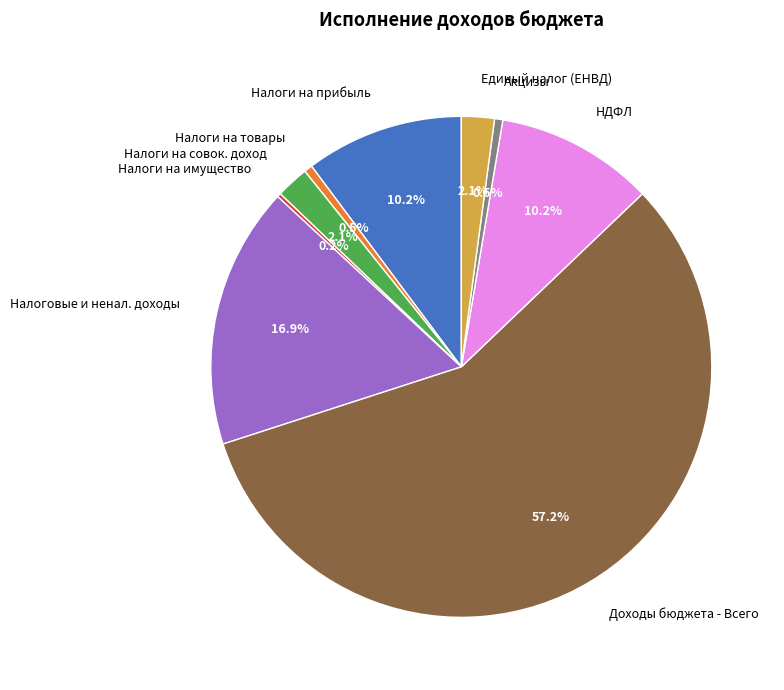

Which has a higher value, Налоговые и ненал. доходы or Налоги на совок. доход?

Налоговые и ненал. доходы